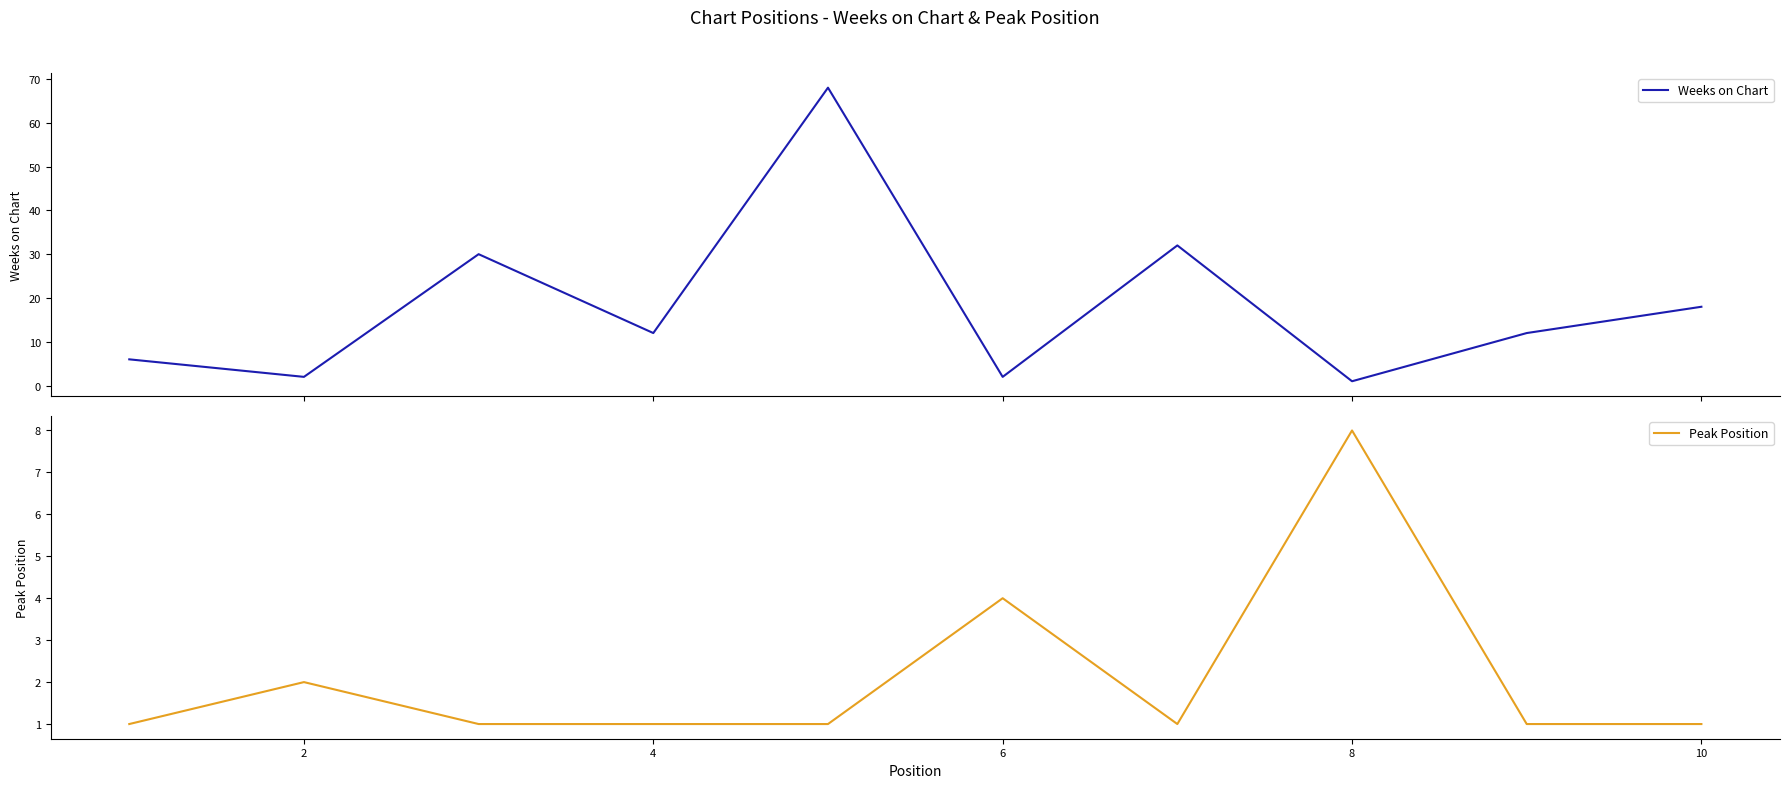

What are all the series names shown in the legend?

Weeks on Chart, Peak Position